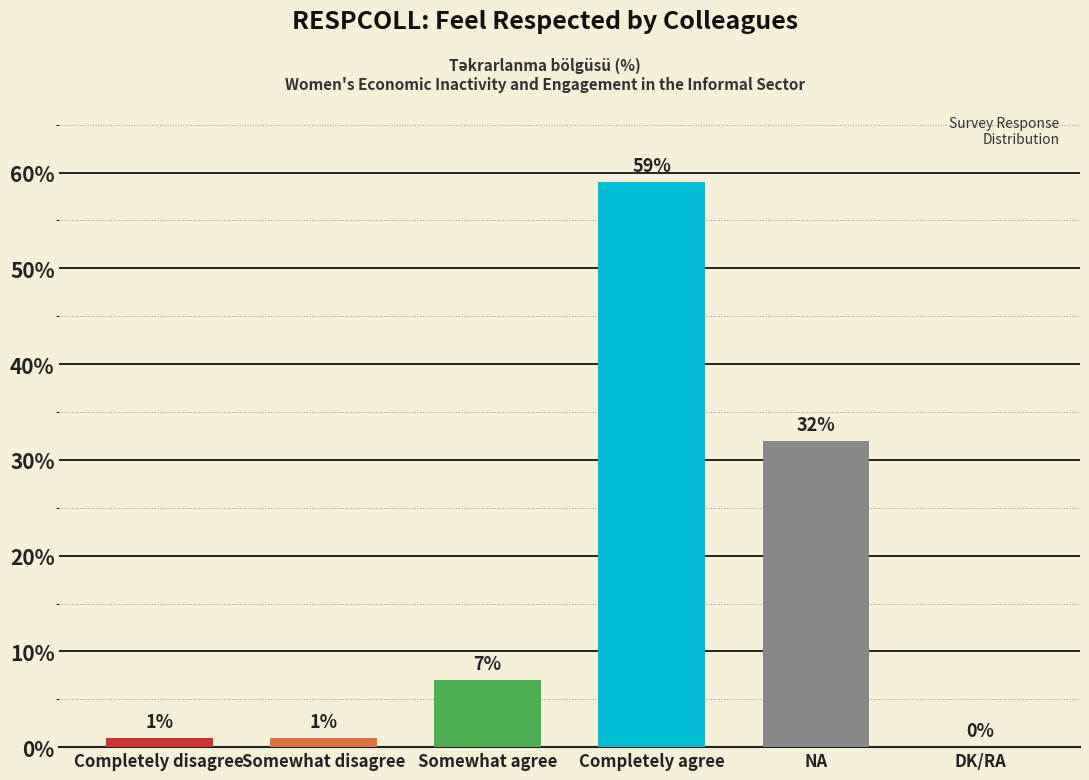

Reading left to right, list all the values displayed in this chart.

1	1	7	59	32	0